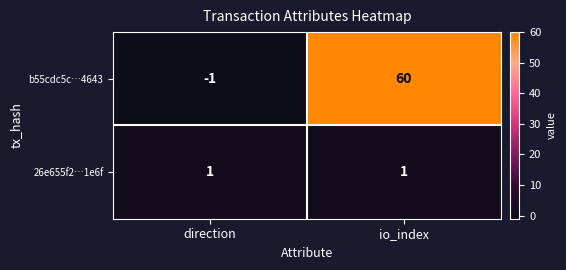

Reading left to right, list all the values displayed in this chart.

b55cdc5c…4643: -1	60
26e655f2…1e6f: 1	1